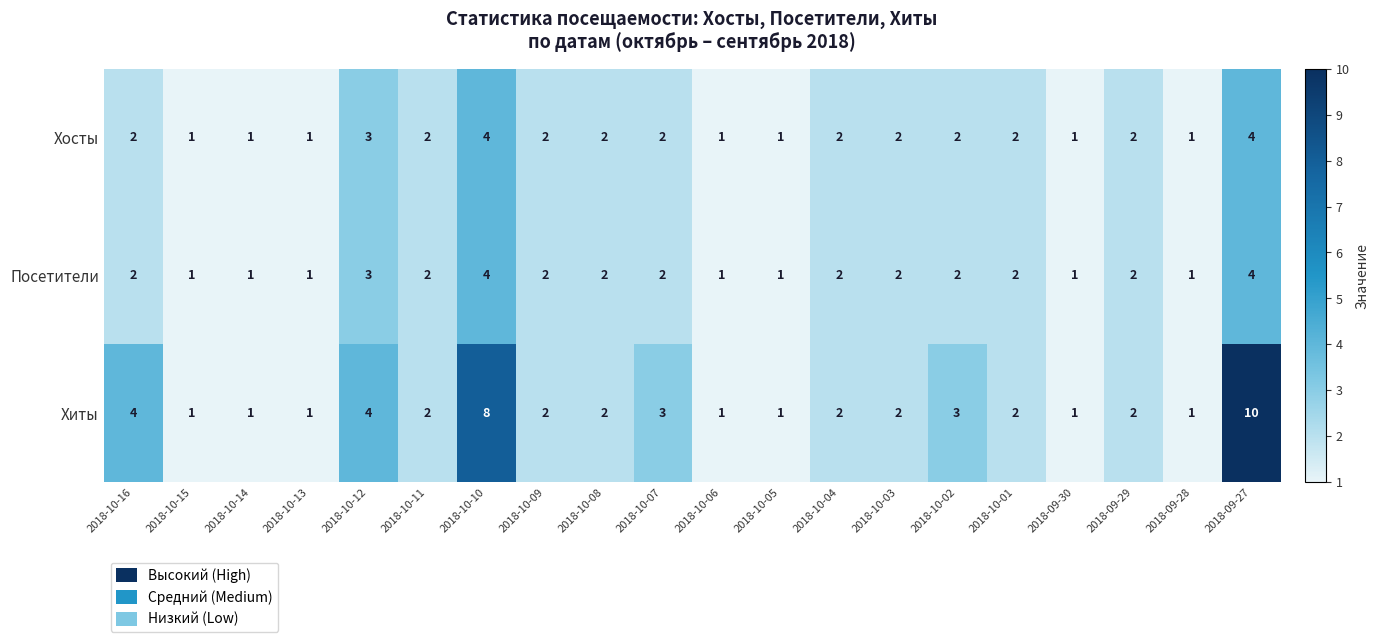

At which category is the sum across all series the highest?

2018-09-27